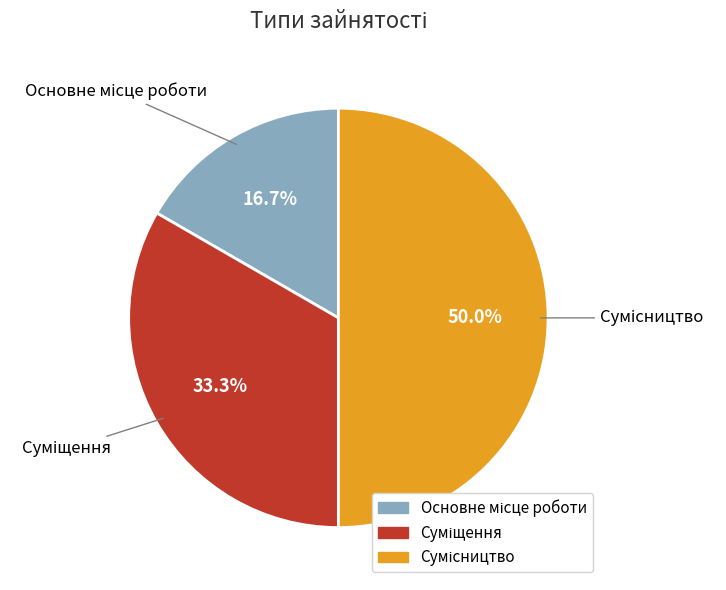

What is the ratio of the value at Основне місце роботи to the value at Сумісництво?

0.3